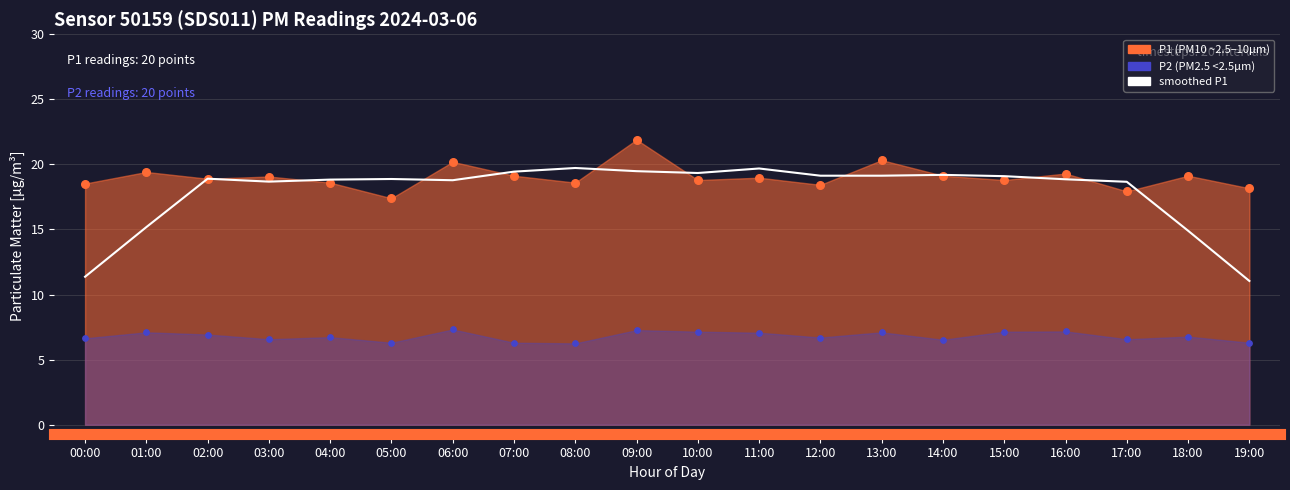

Across all series, what Y value is closest to 14?

17.4